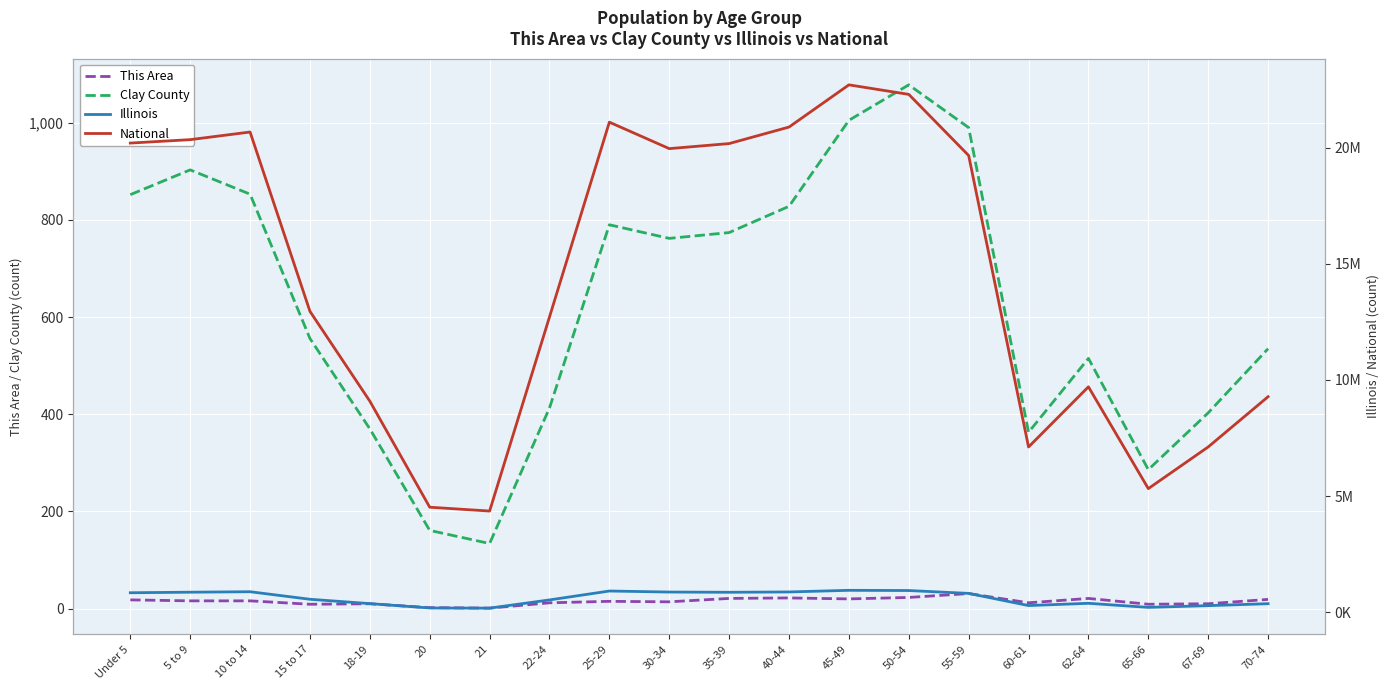

Between 22-24 and 62-64, which is larger?

62-64